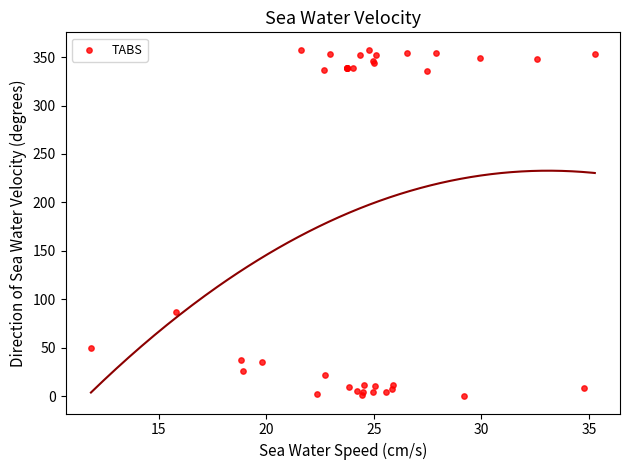

What Y value in the scatter plot is closest to 178?

87.3